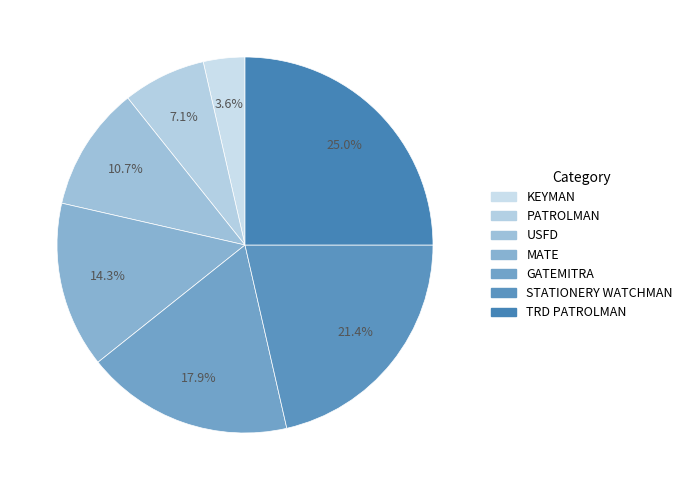

Is there any slice that represents more than half of the pie?

No